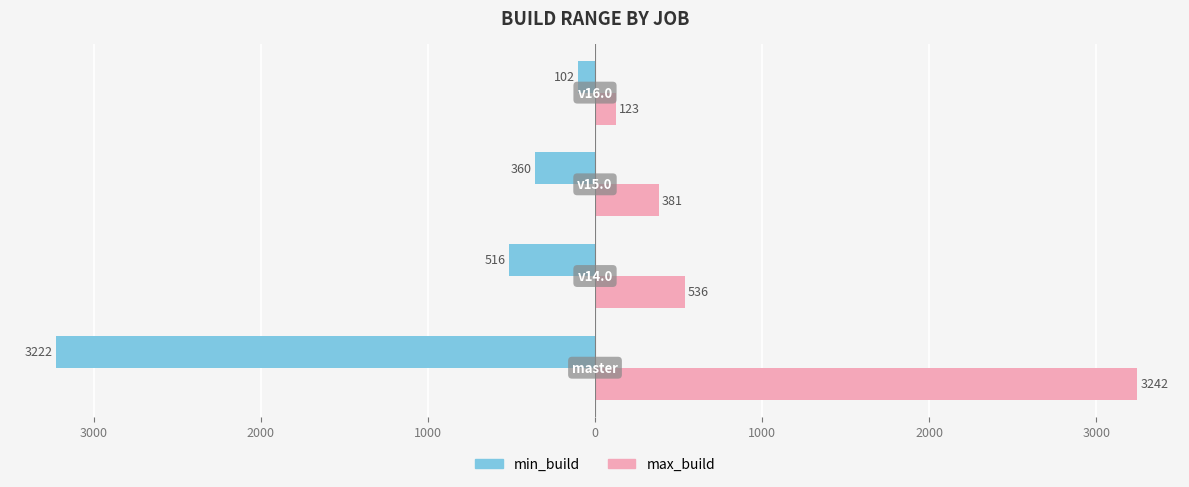

What are all the series names shown in the legend?

min_build, max_build